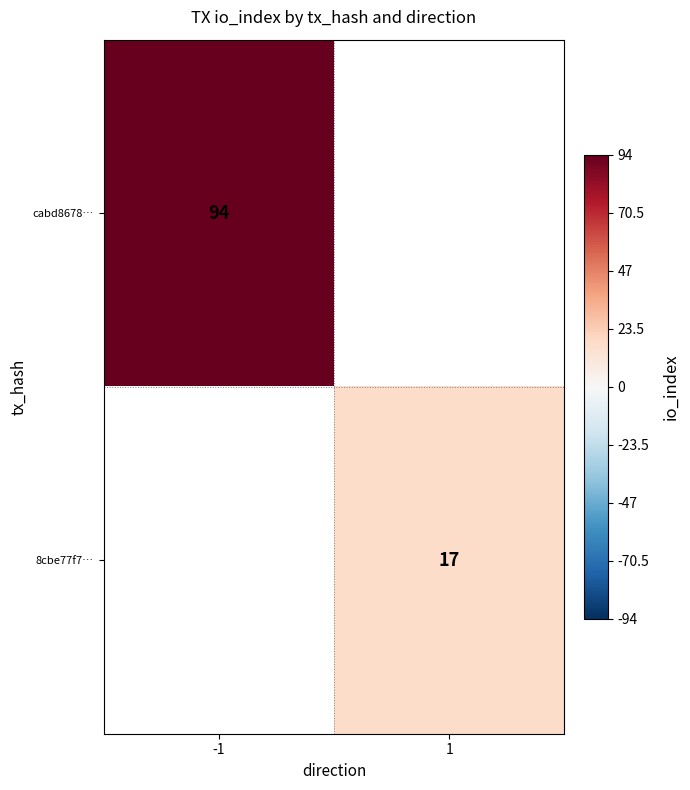

Is it true that cabd8678… equals 155 at -1?

False